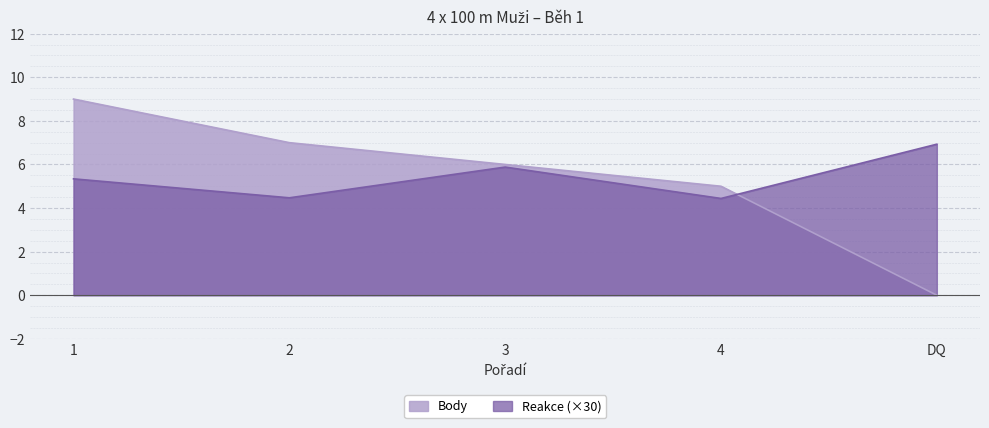

List the series in order of their peak value, highest first.

Body, Reakce (×30)